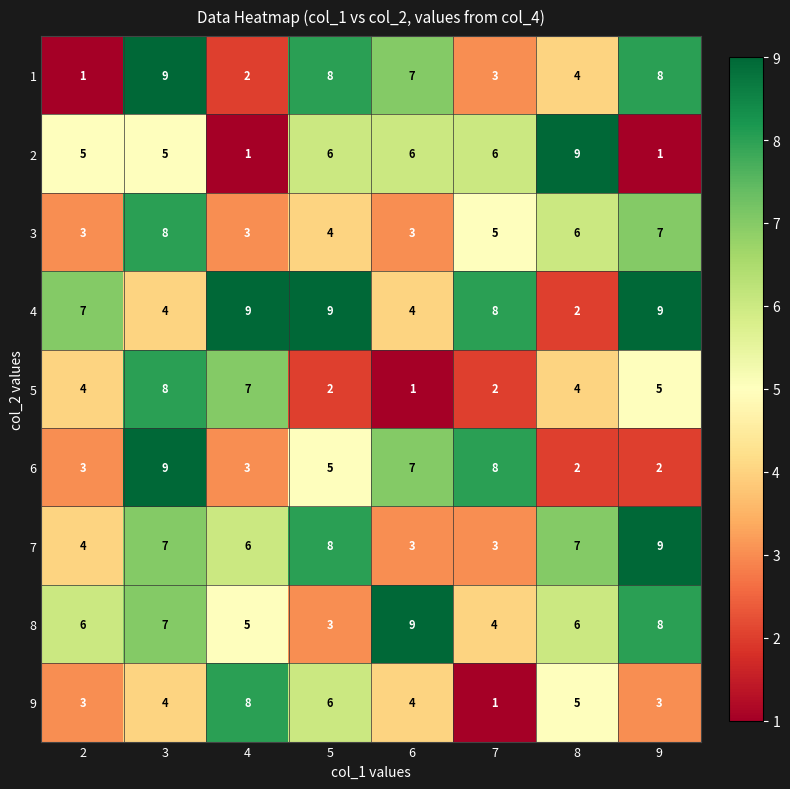

Read the 7 value at 2.

4